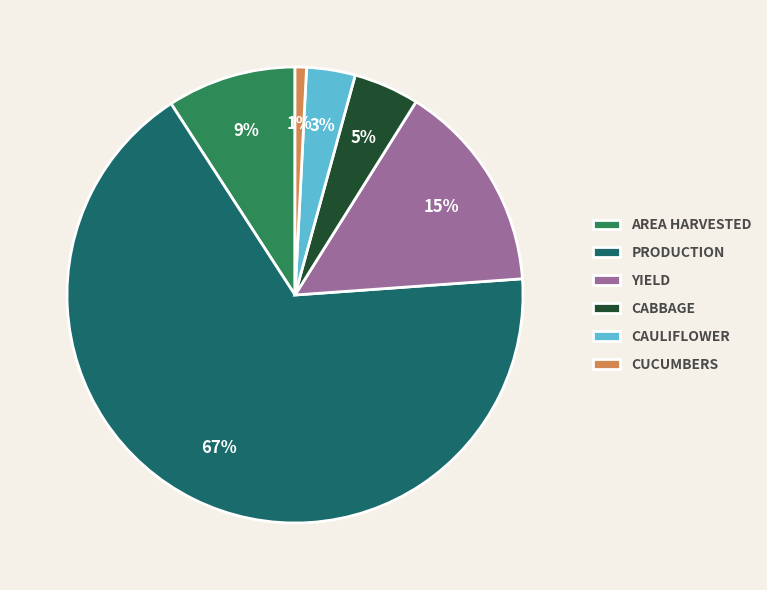

Which category has the biggest portion of the pie?

PRODUCTION